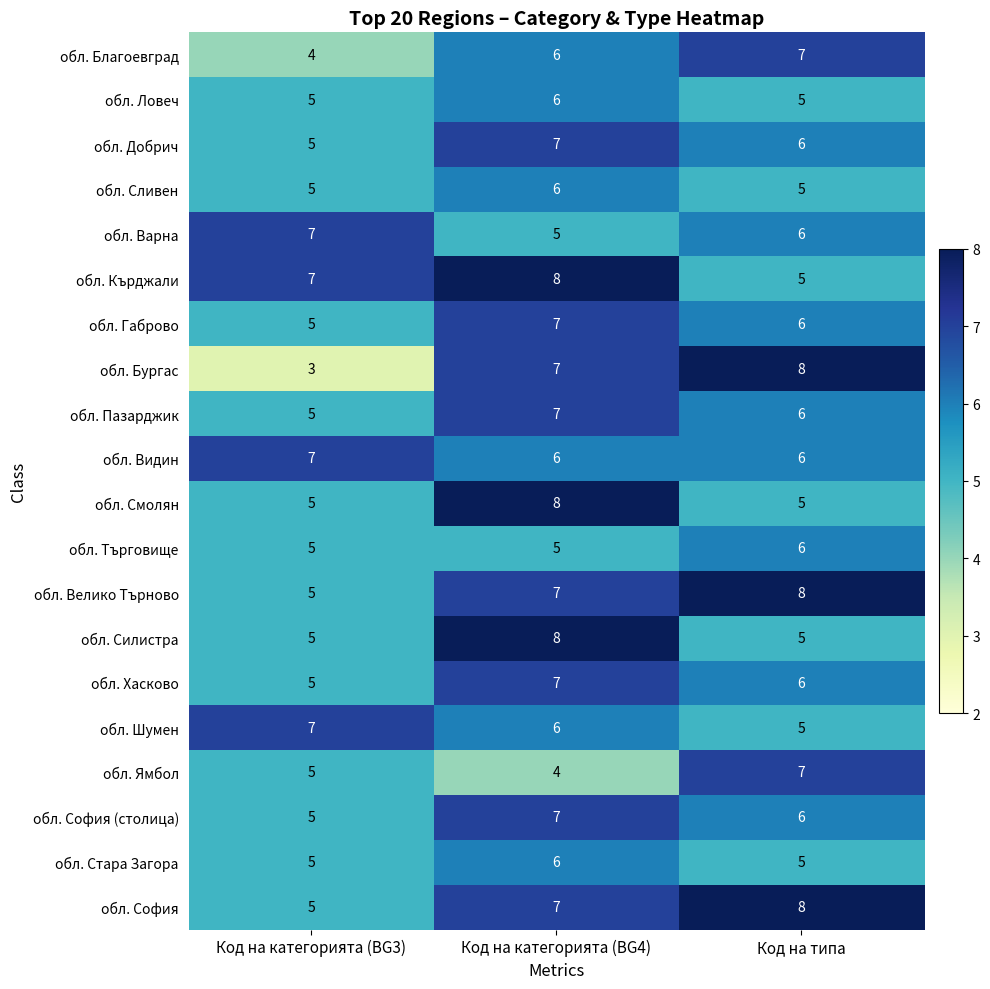

What is the greatest value displayed?

8